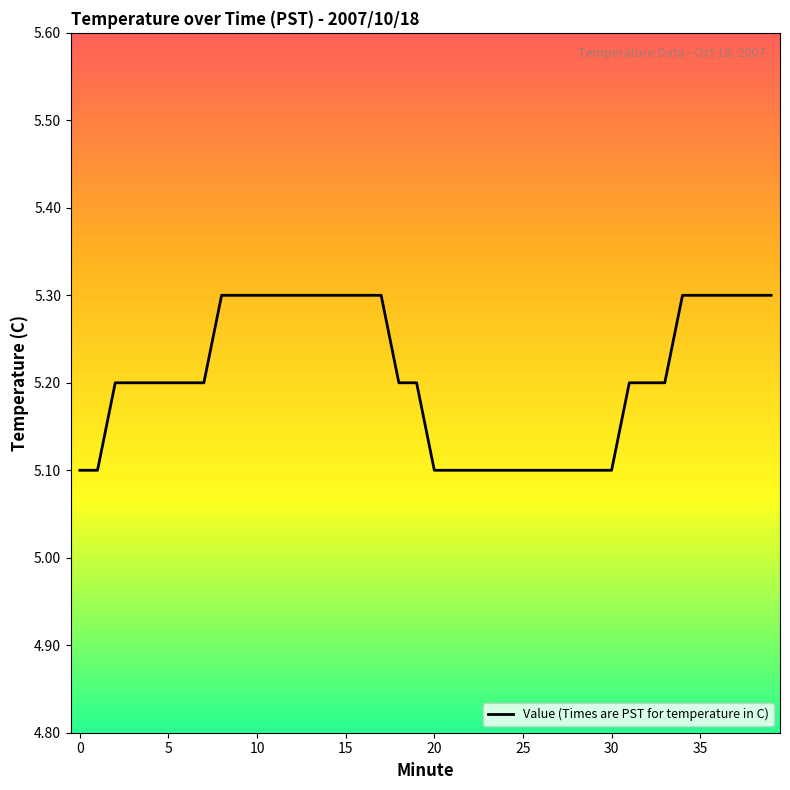

What is the smallest value displayed?

5.1